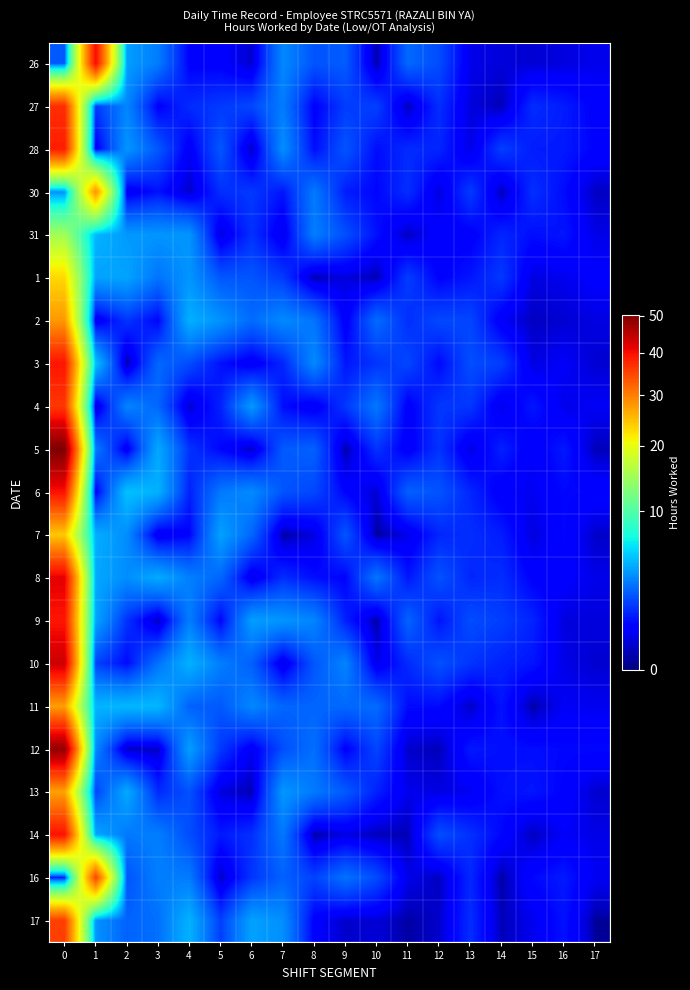

How many categories are shown in the chart?

18